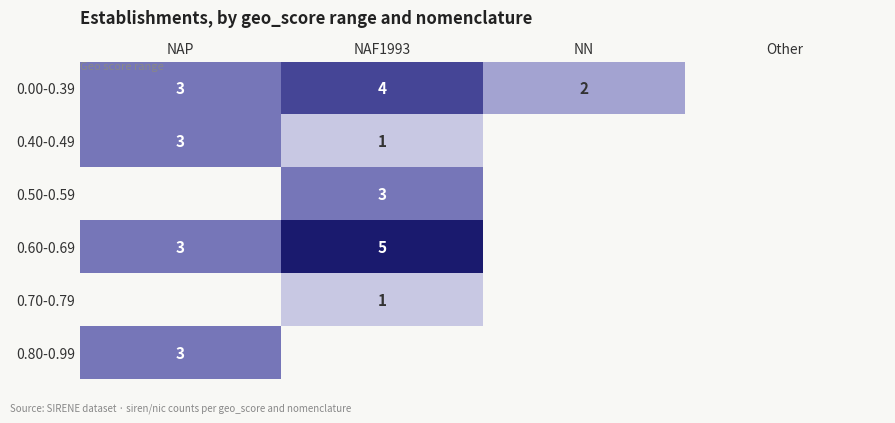

The 0.00-0.39 series shows 2 at NN. True or false?

True